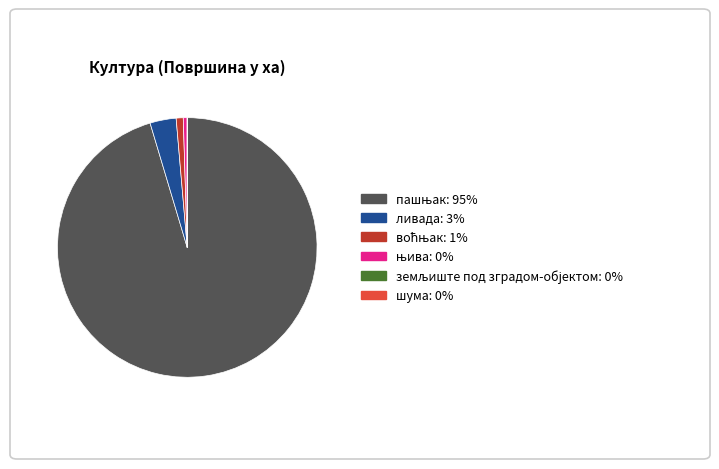

Is there any slice that represents more than half of the pie?

Yes